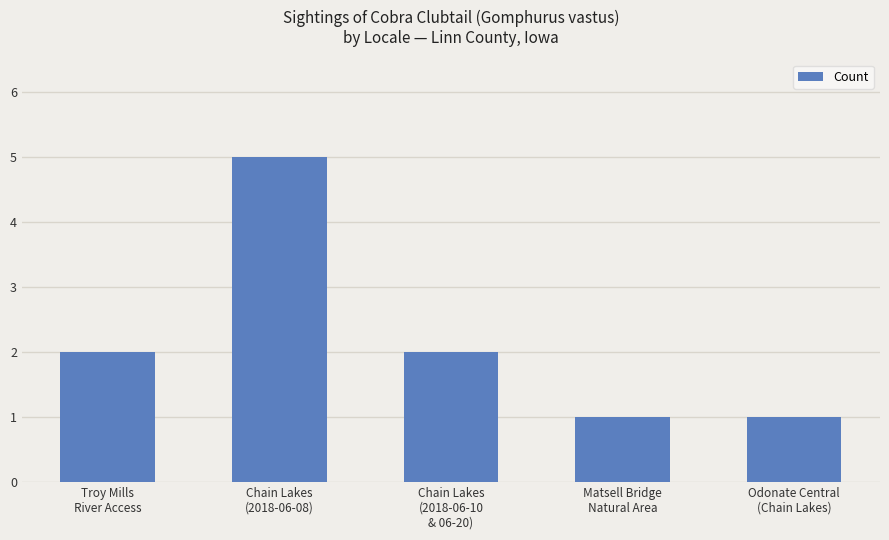

What is the sum of all values?

11